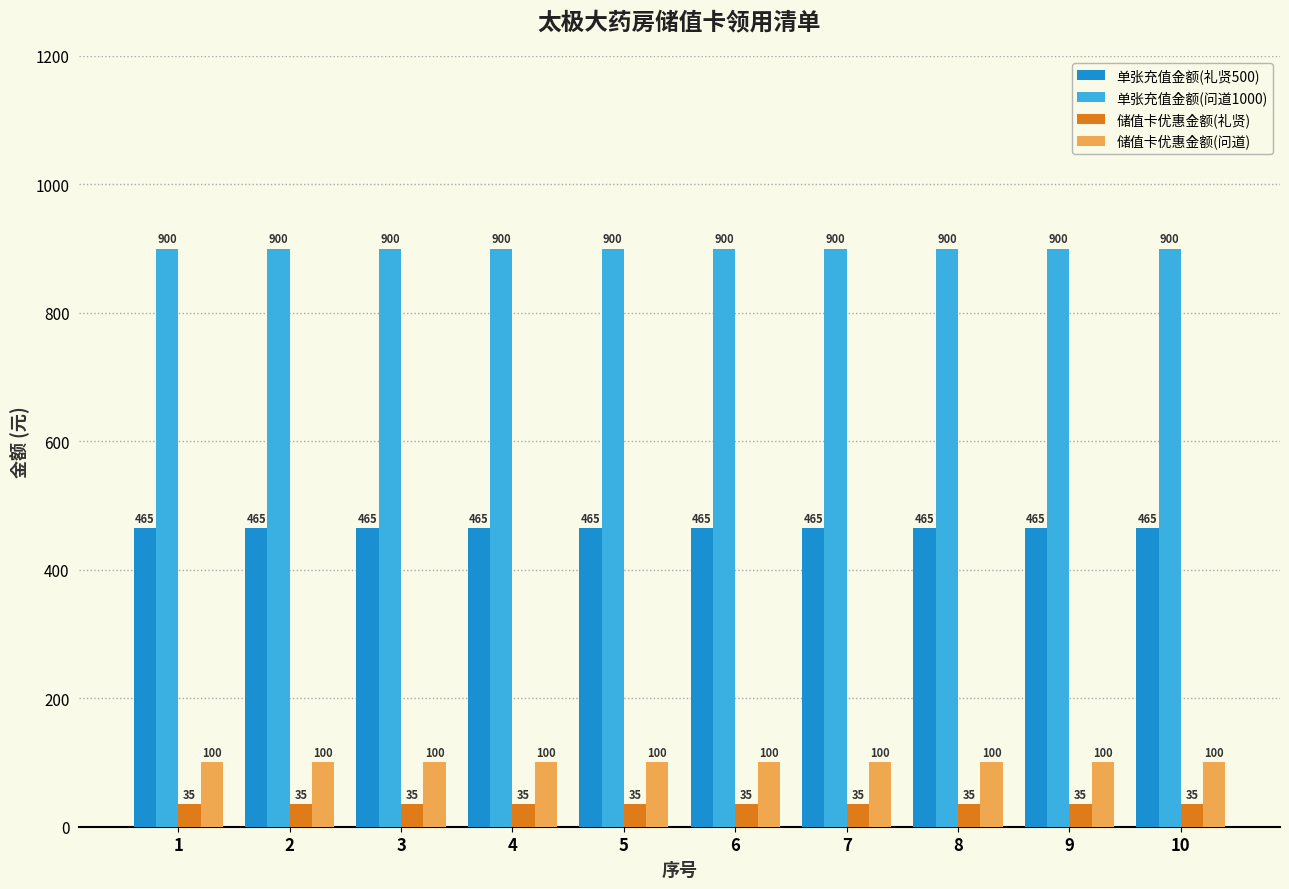

What is the spread (max minus min) of values at 2?

865